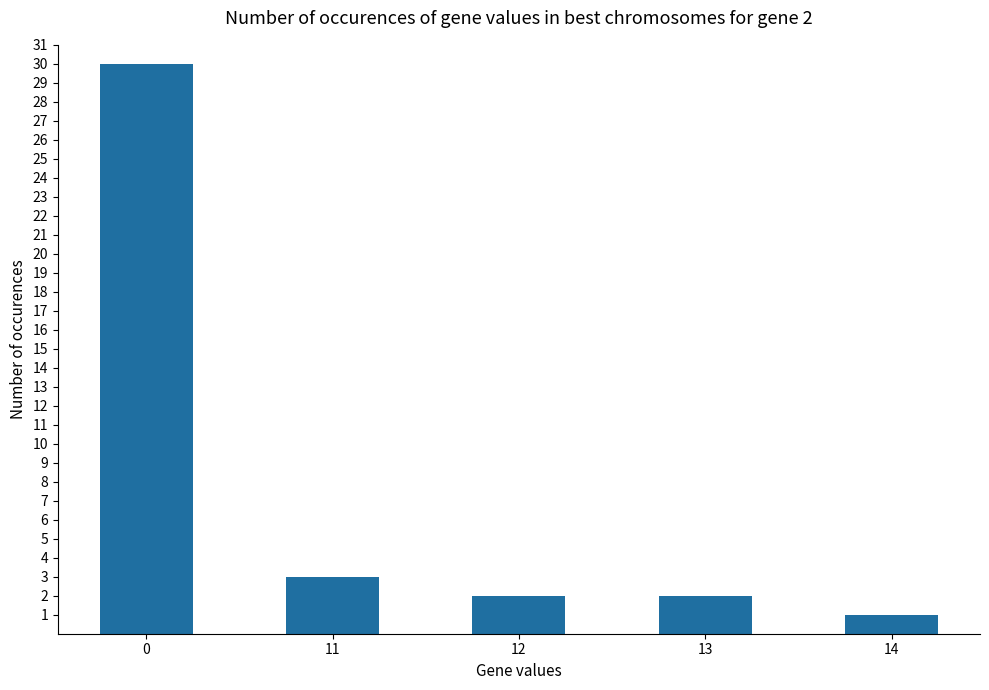

What is the change in value from 12 to 14?

-1